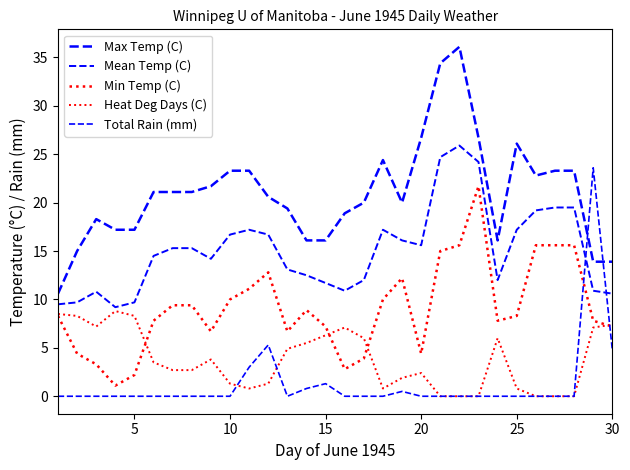

Does the chart display data point markers on the line(s)?

No